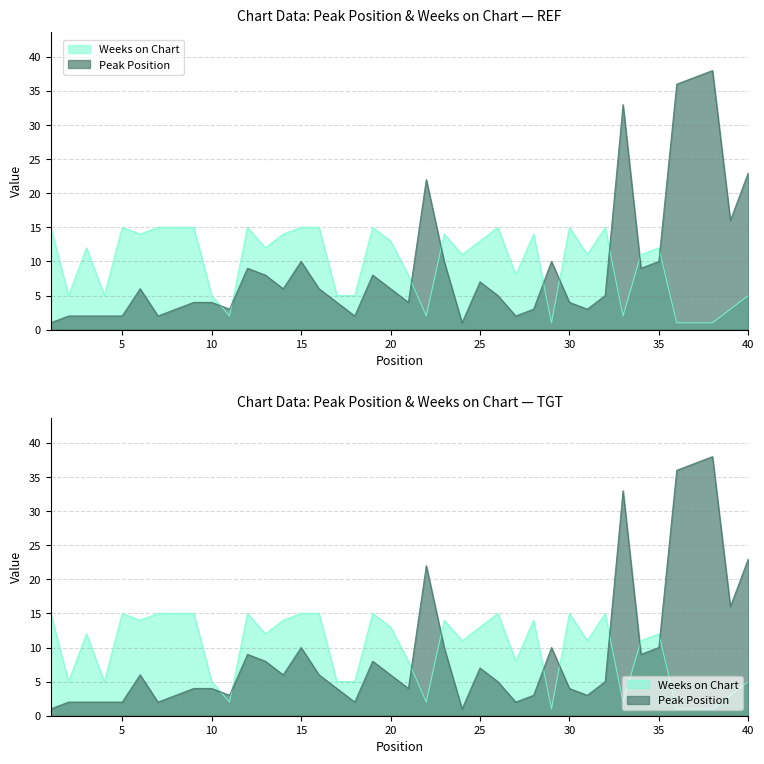

Which series has the largest total across all categories?

Weeks on Chart